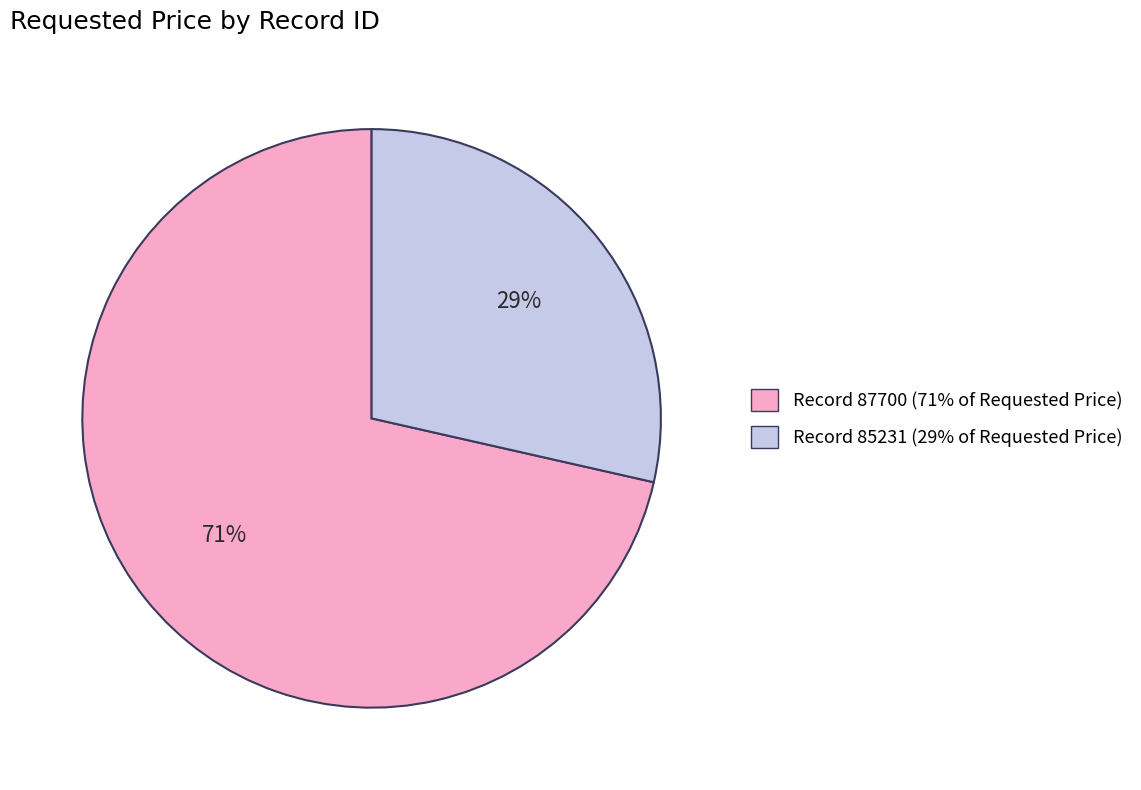

To the nearest percent, what is the average slice percentage?

50%